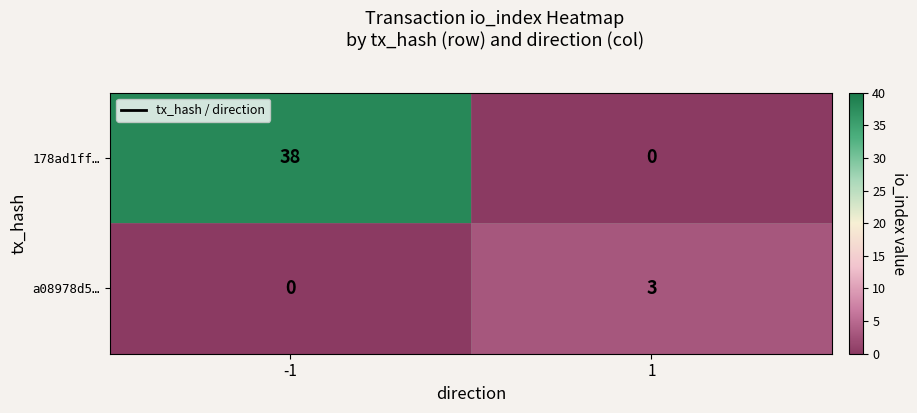

What is the sum of the a08978d5… values at -1 and 1?

3